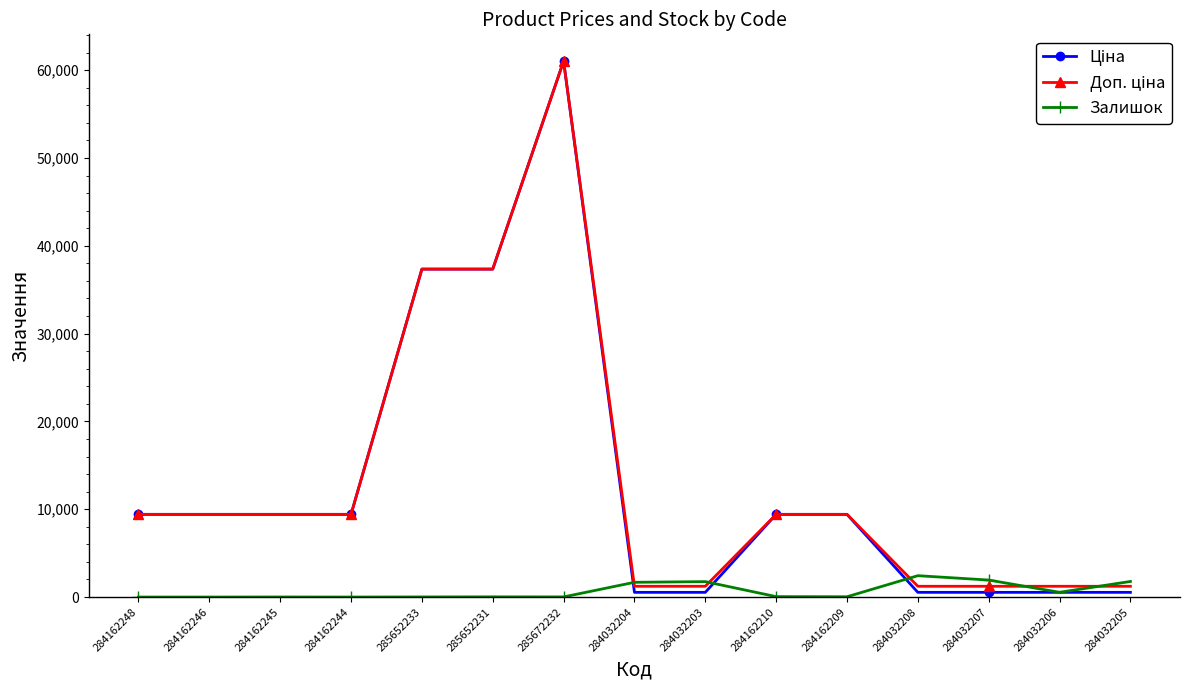

How many series are shown in this chart?

3